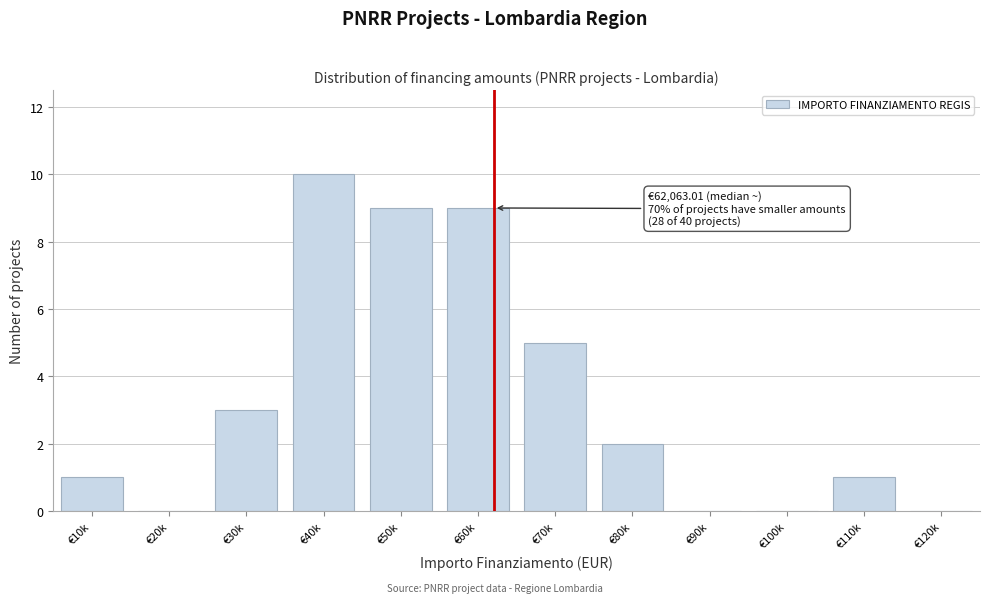

Reading right to left, transcribe all the data shown in this chart.

€120k=0	€110k=1	€100k=0	€90k=0	€80k=2	€70k=5	€60k=9	€50k=9	€40k=10	€30k=3	€20k=0	€10k=1